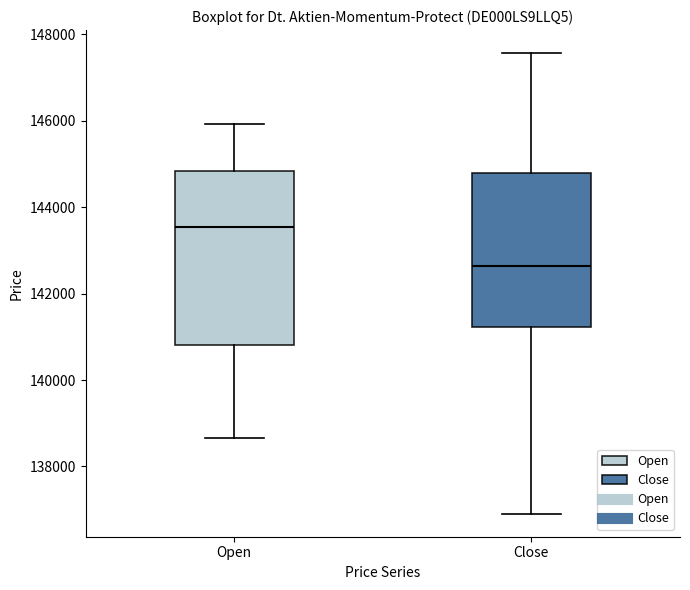

Reading left to right, read every box against the y-axis: the position of its median line, the range the box covers, and the ends of its whiskers. The values are not printed on the chart, so give them approximately, as read against the axis.

Open: median 143600, box 140800 to 144800, whiskers 138600 to 146000
Close: median 142600, box 141200 to 144800, whiskers 137000 to 147600